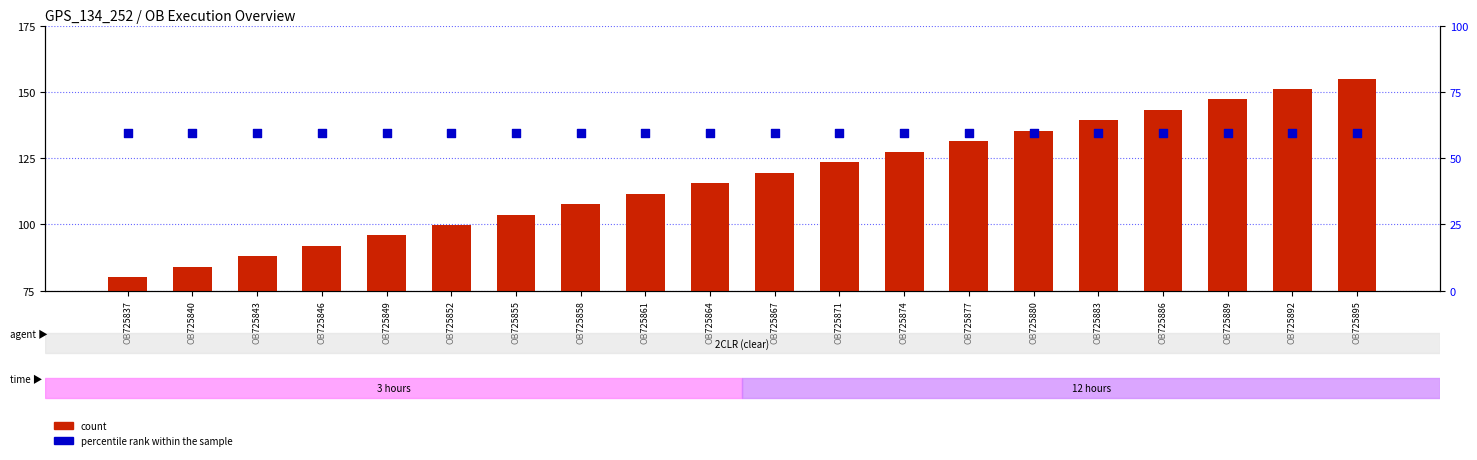

Which series has the largest total across all categories?

count